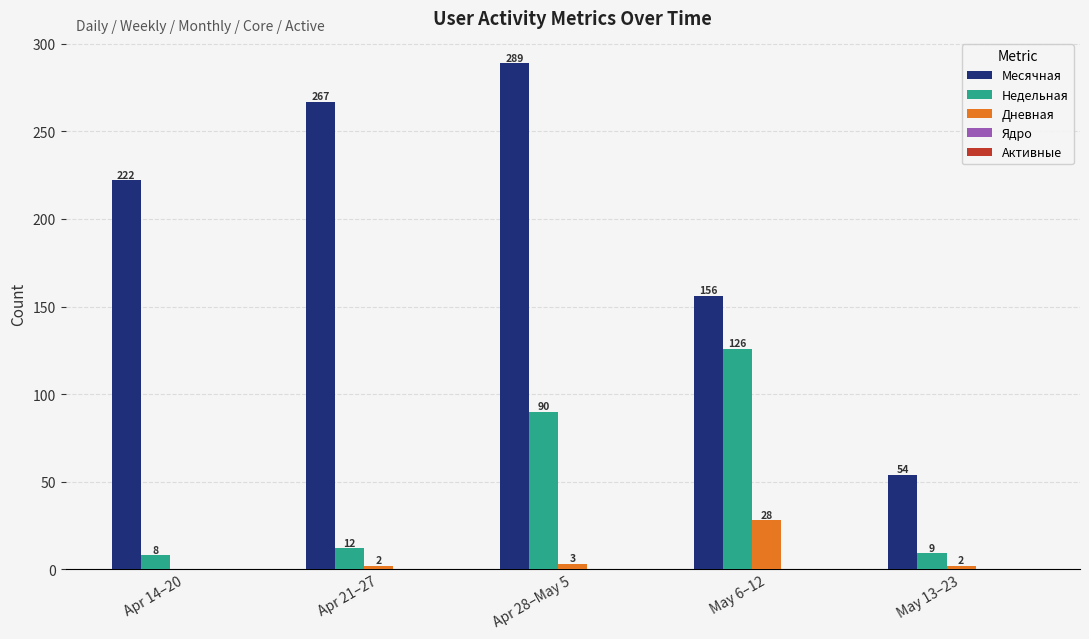

True or false: Месячная has a value of 34 at May 13–23.

False